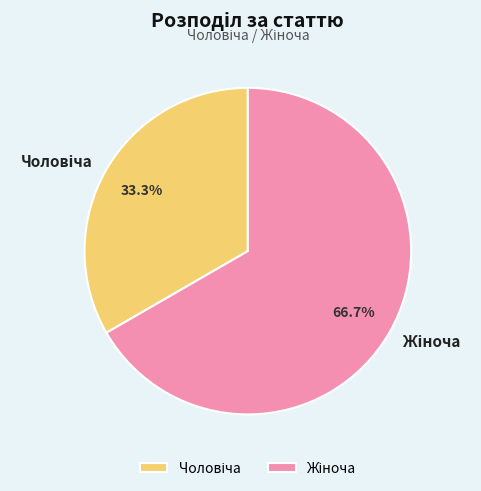

Is there a majority slice in this chart?

Yes